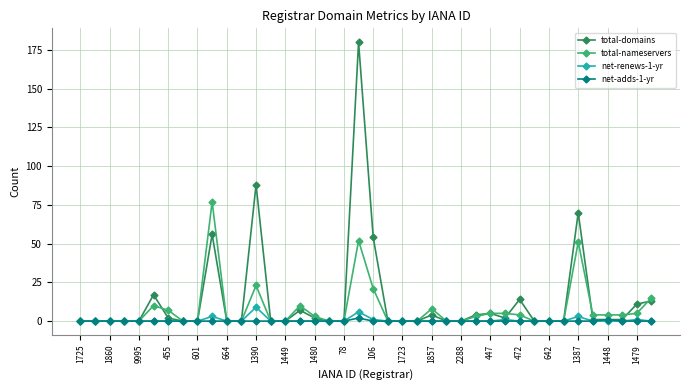

Reading left to right, extract all data points from this chart.

total-domains: 0	0	0	0	0	17	2	0	0	56	0	0	88	0	0	7	2	0	0	180	54	0	0	0	4	0	0	4	5	2	14	0	0	0	70	1	1	1	11	13
total-nameservers: 0	0	0	0	0	10	7	0	0	77	0	0	23	0	0	10	3	0	0	52	21	0	0	0	8	0	0	3	5	5	4	0	0	0	51	4	4	4	5	15
net-renews-1-yr: 0	0	0	0	0	0	0	0	0	3	0	0	9	0	0	0	0	0	0	6	1	0	0	0	0	0	0	0	0	1	0	0	0	0	3	0	0	0	1	0
net-adds-1-yr: 0	0	0	0	0	0	0	0	0	0	0	0	0	0	0	0	0	0	0	2	0	0	0	0	0	0	0	0	0	0	0	0	0	0	0	0	1	0	0	0